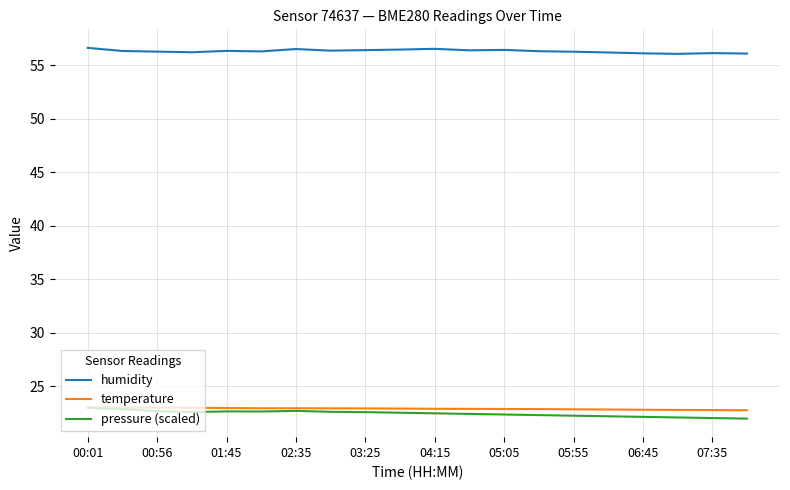

What is the maximum value shown in the chart?

56.6